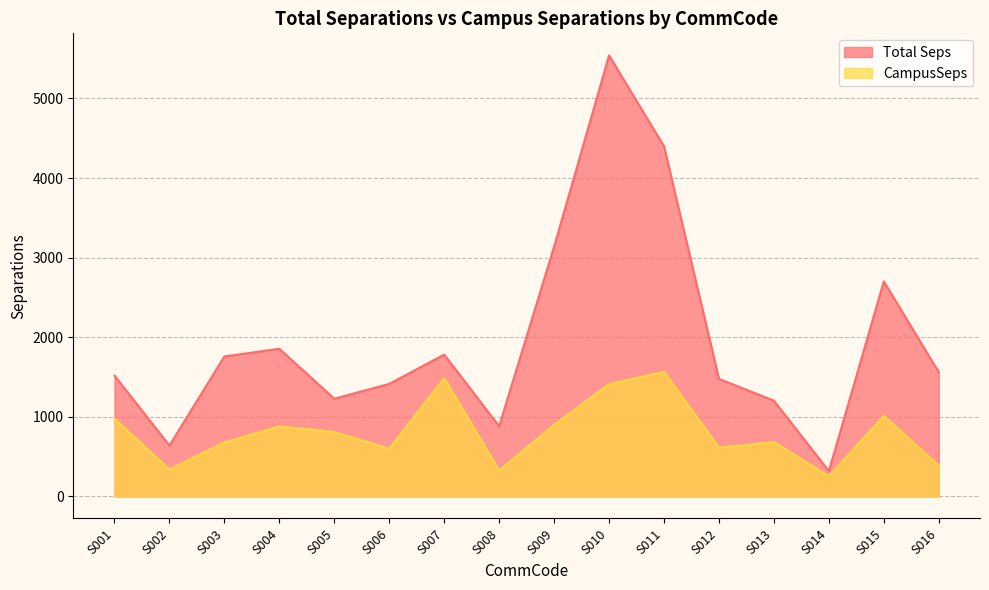

At which label does Total Seps first exceed 1560?

S003